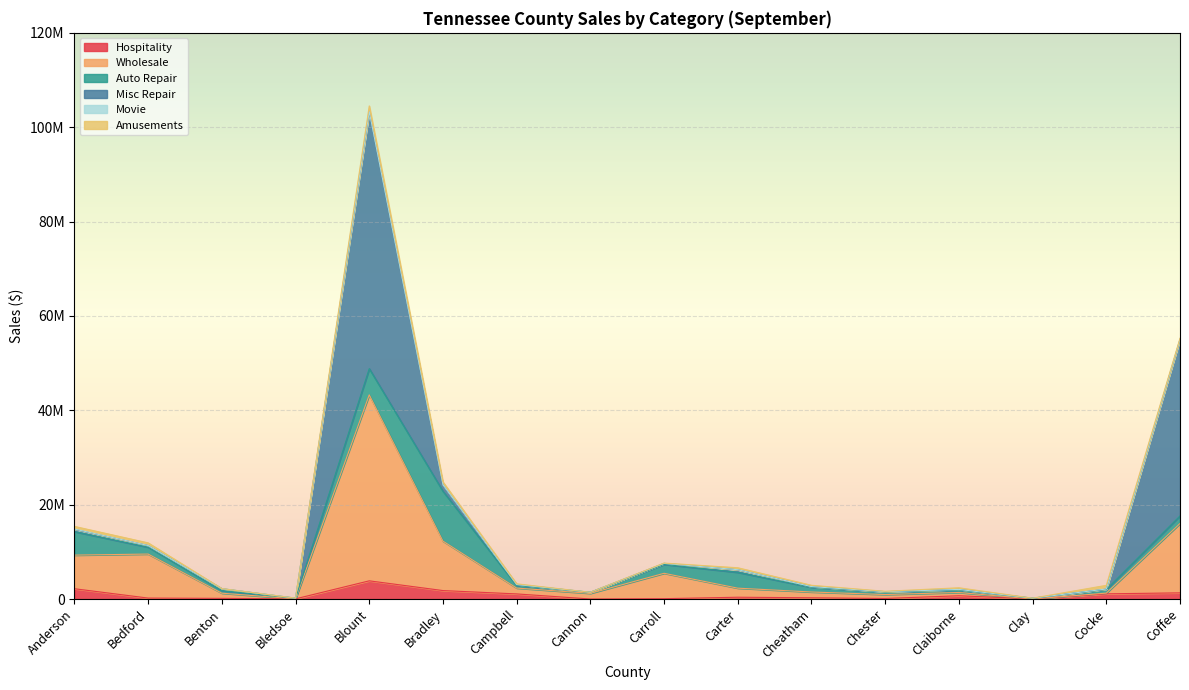

What is the total value across all series at Chester?

1639671